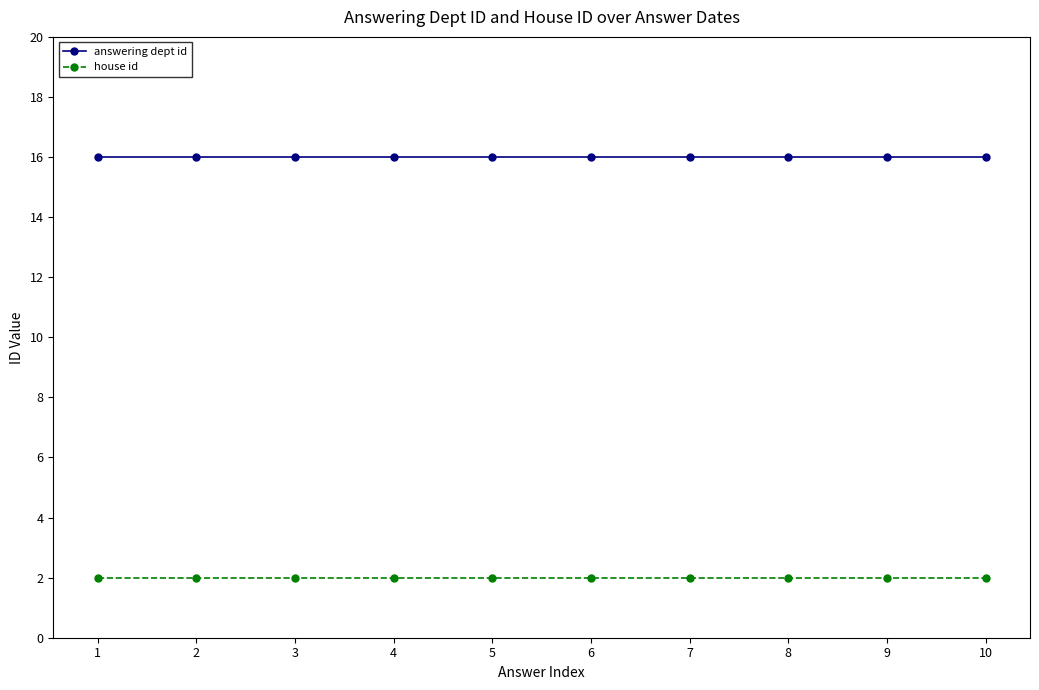

Does the chart have visible grid lines?

No